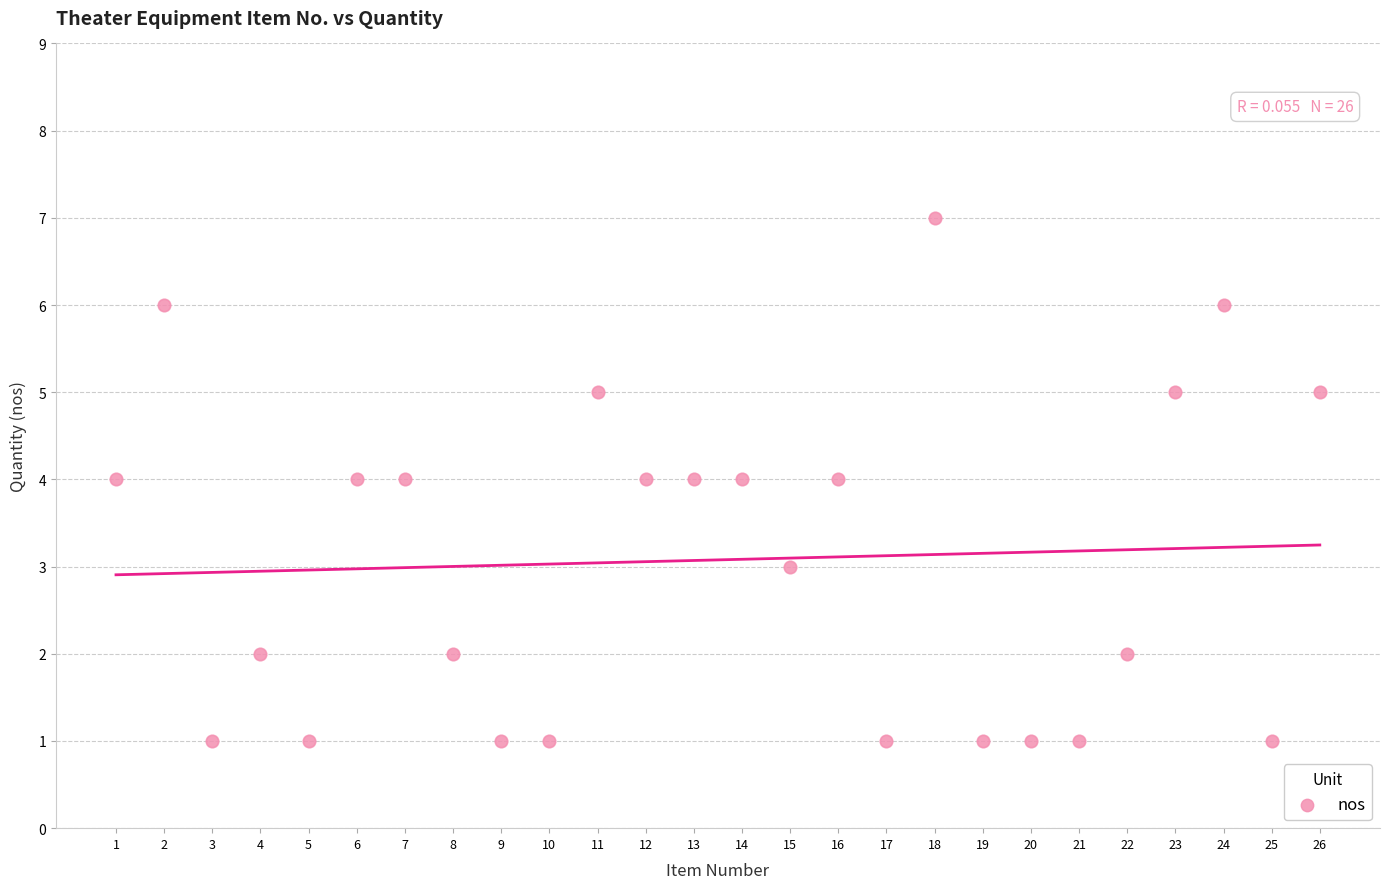

What is the range of Y values (max minus min)?

6